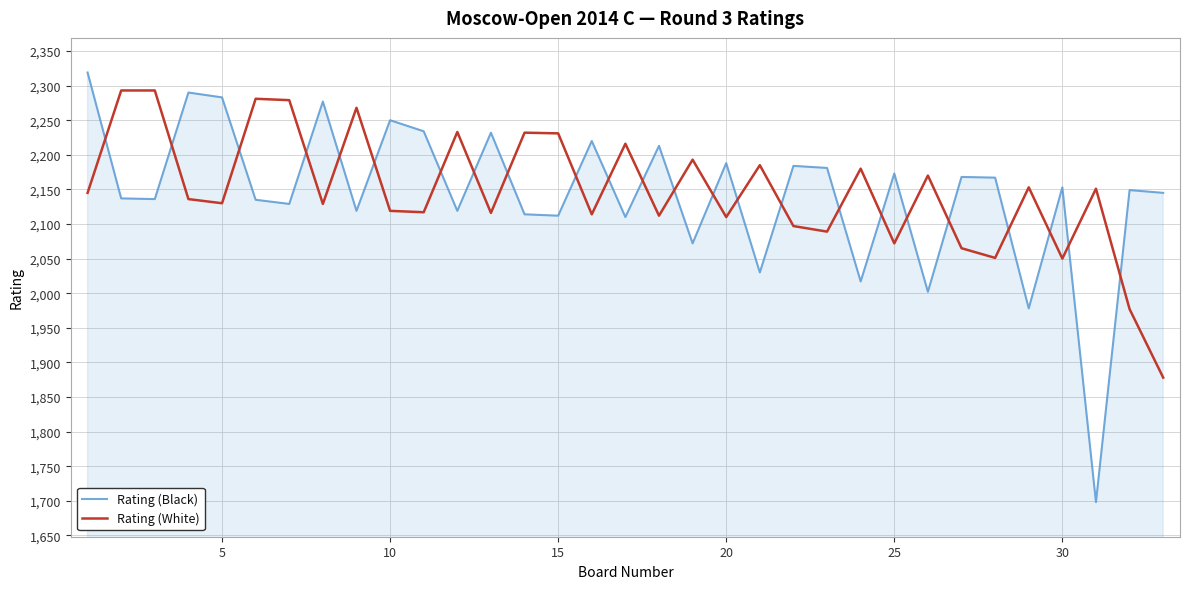

What is the difference between the maximum and minimum values in the Rating (White) series?

415